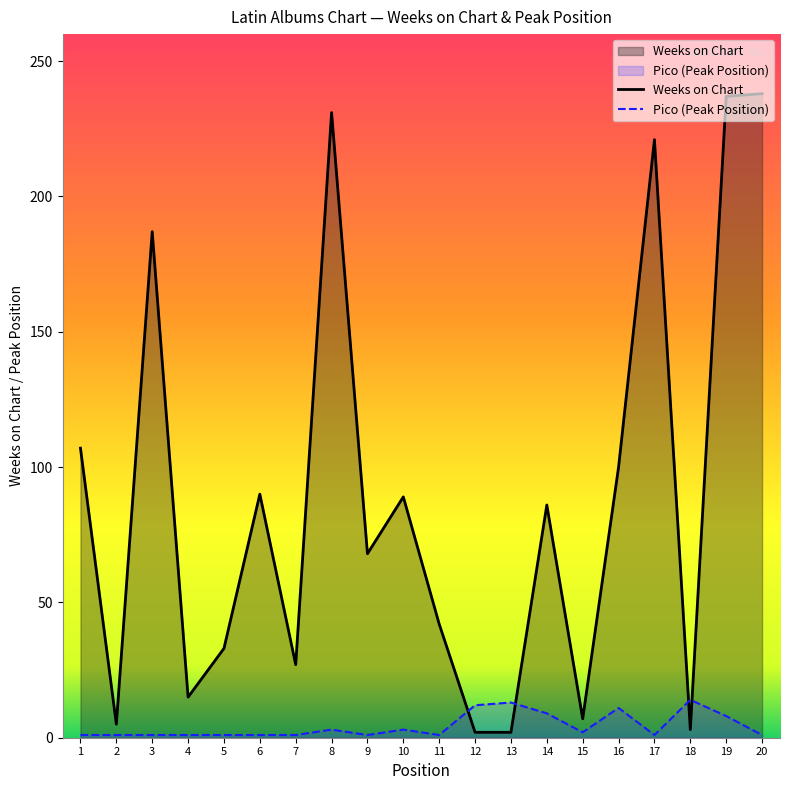

Read the Pico (Peak Position) value at 18, to the nearest 5.

15